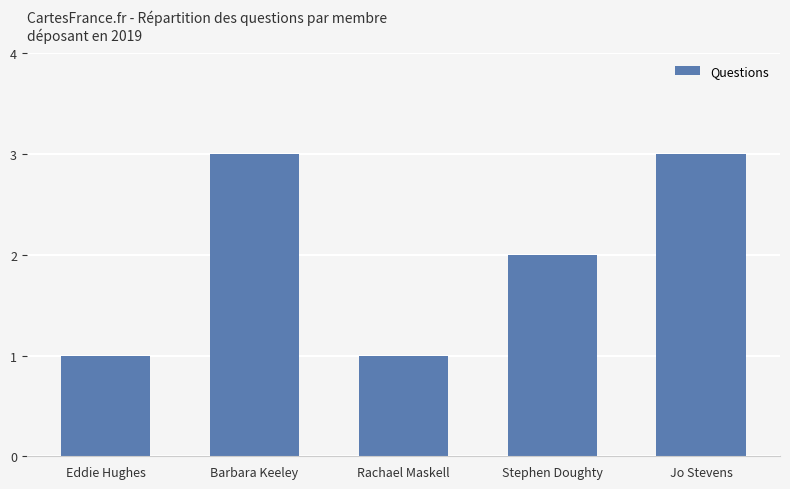

What is the sum of all values?

10